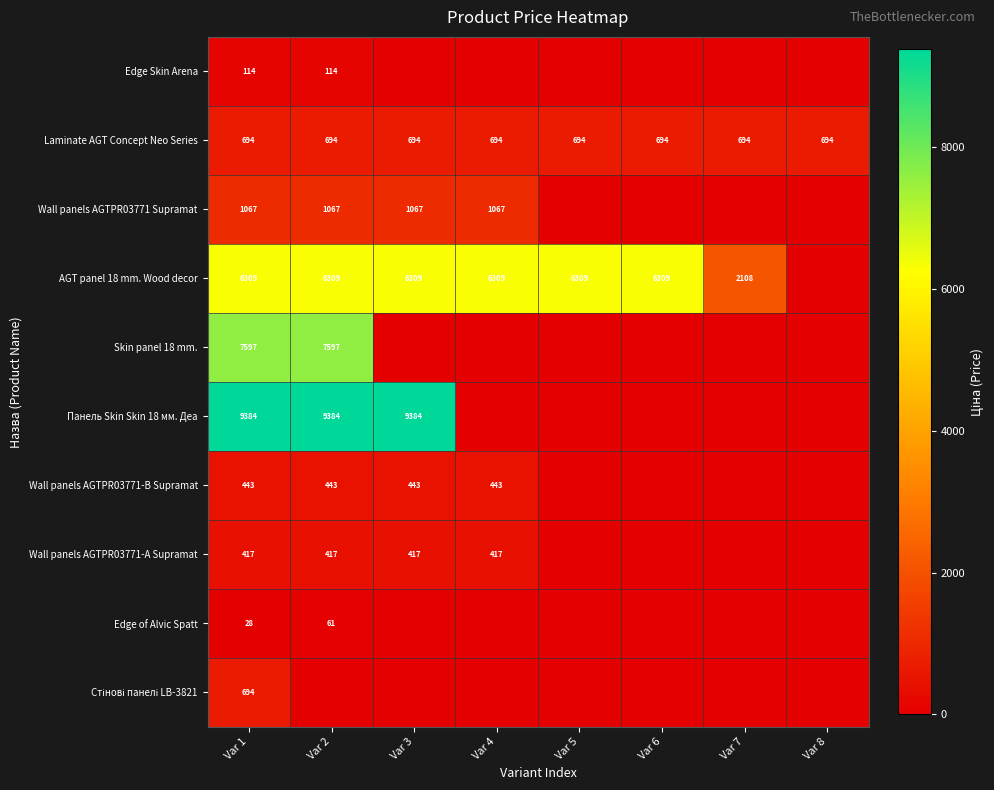

The Wall panels AGTPR03771-А Supramat series shows 417 at Var 3. True or false?

True